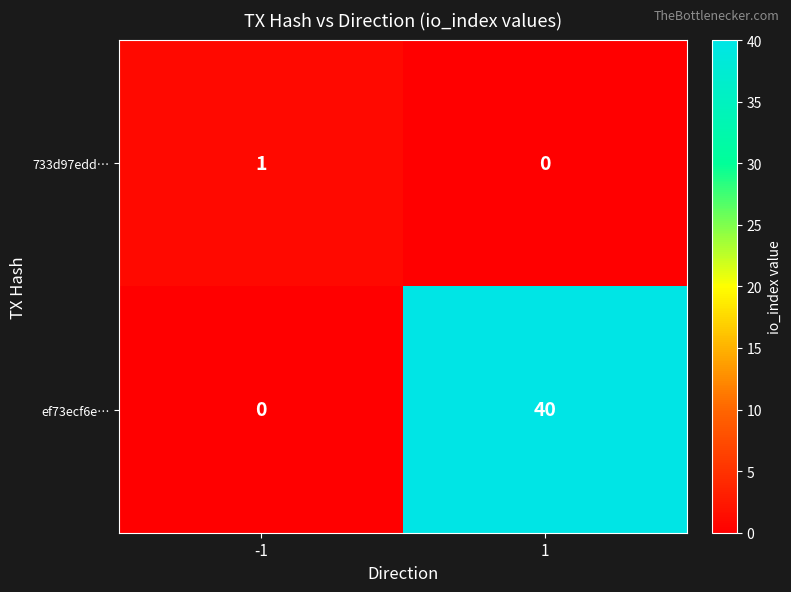

The 733d97edd… series shows 1 at 1. True or false?

False